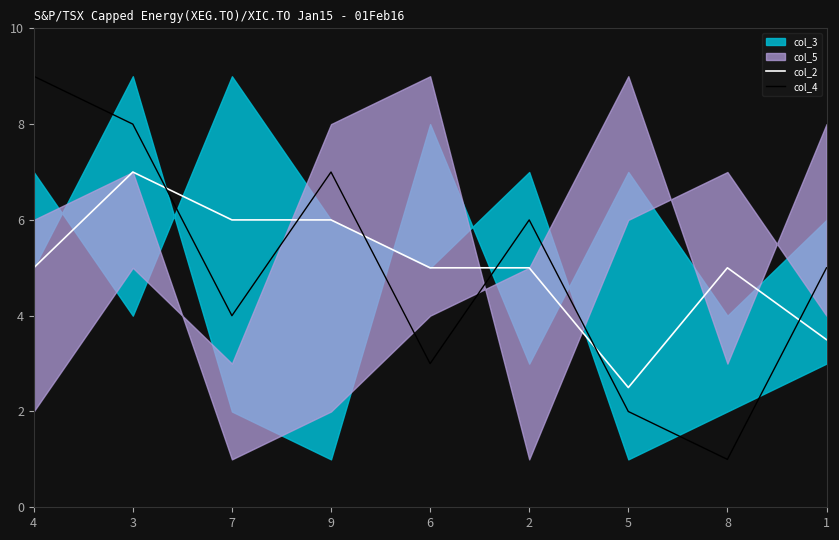

Is the value of col_4 at 2 greater than the value of col_2 at 4?

Yes